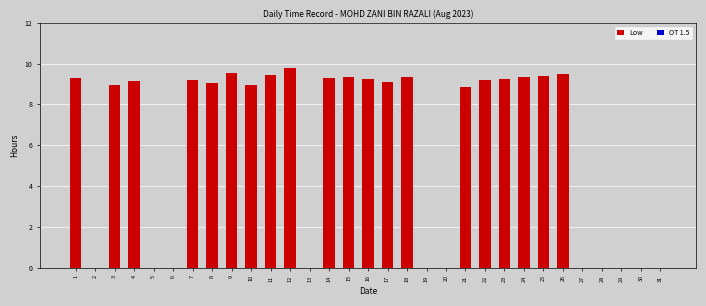

What value does the data have at 16?

9.2